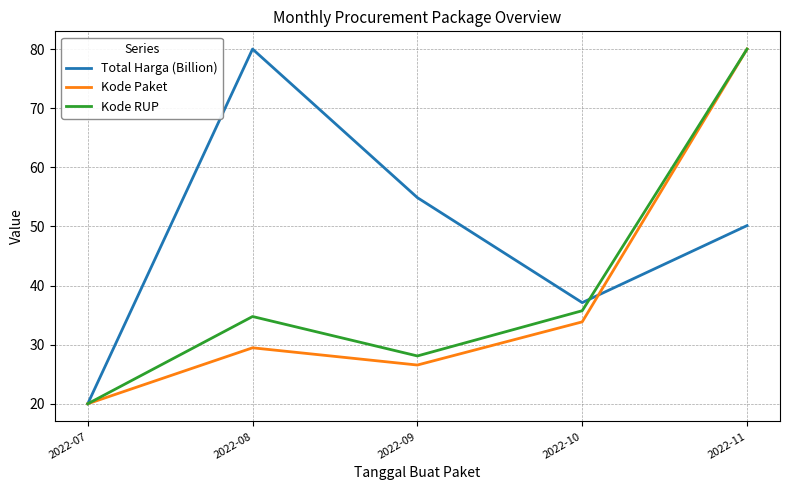

Is it true that Kode Paket equals 13.3 at 2022-08?

False